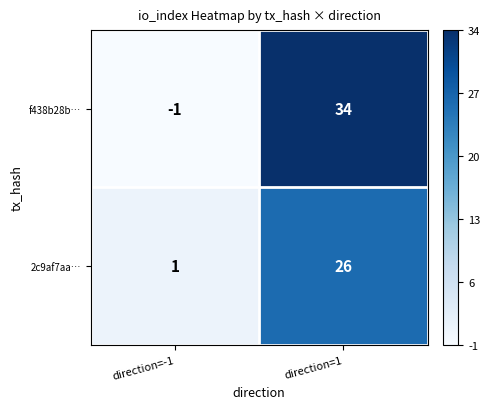

List the series in order of their peak value, highest first.

f438b28b…, 2c9af7aa…